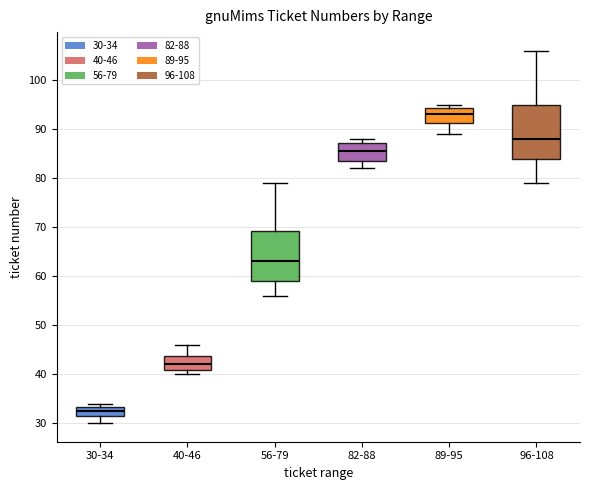

Which box has the lowest median line?

30-34